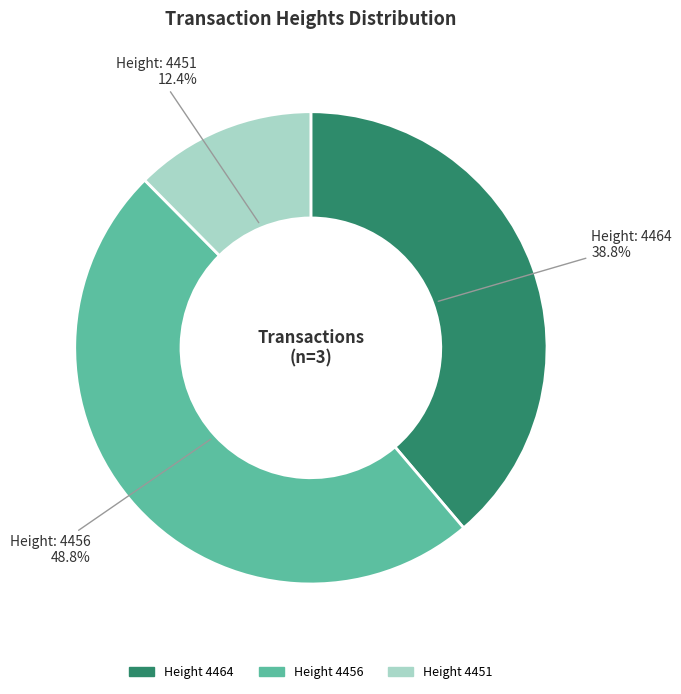

Does any single category account for the majority?

No